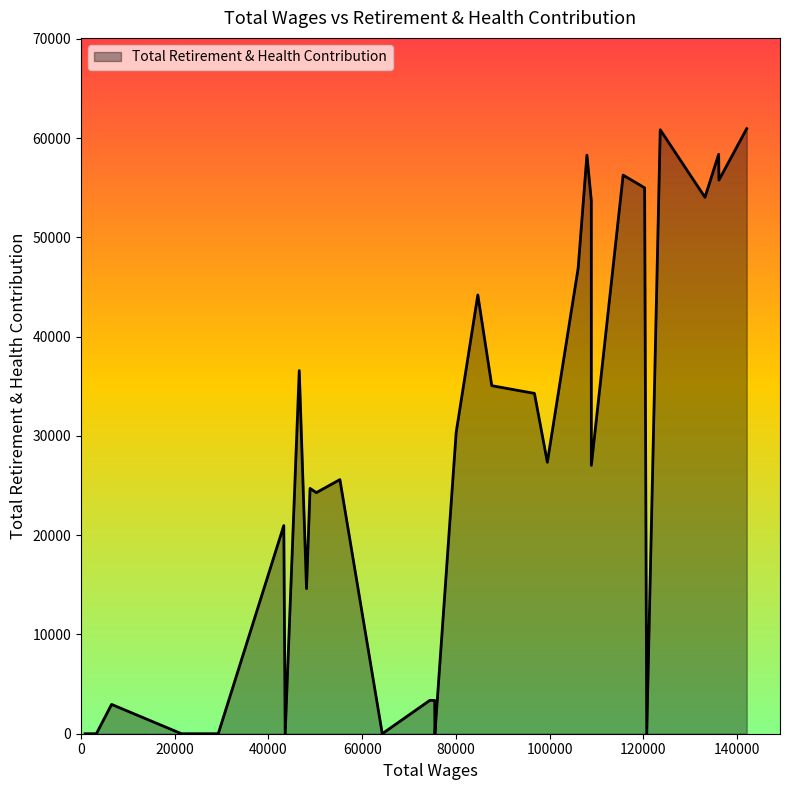

What is the difference between the maximum and minimum values?

60958